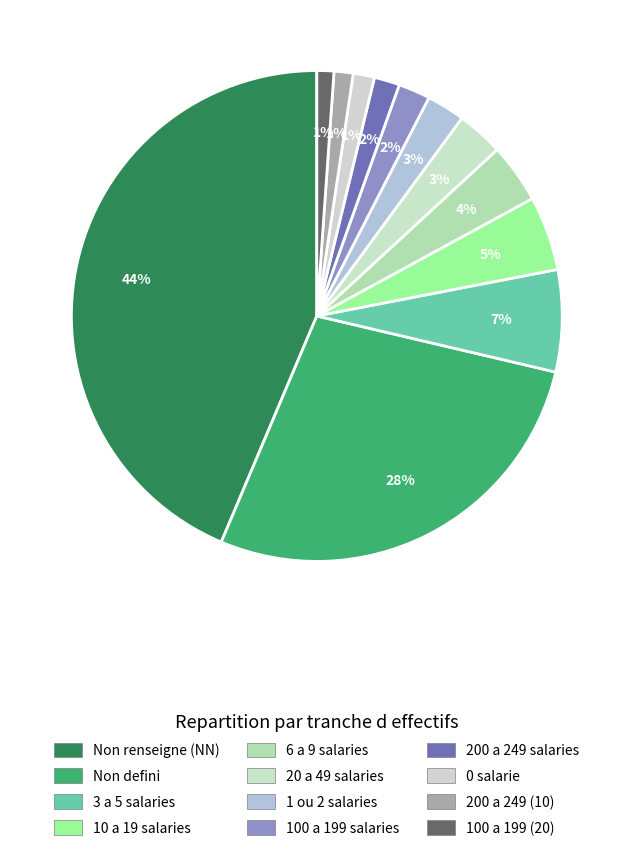

Count the number of slices in the pie.

12